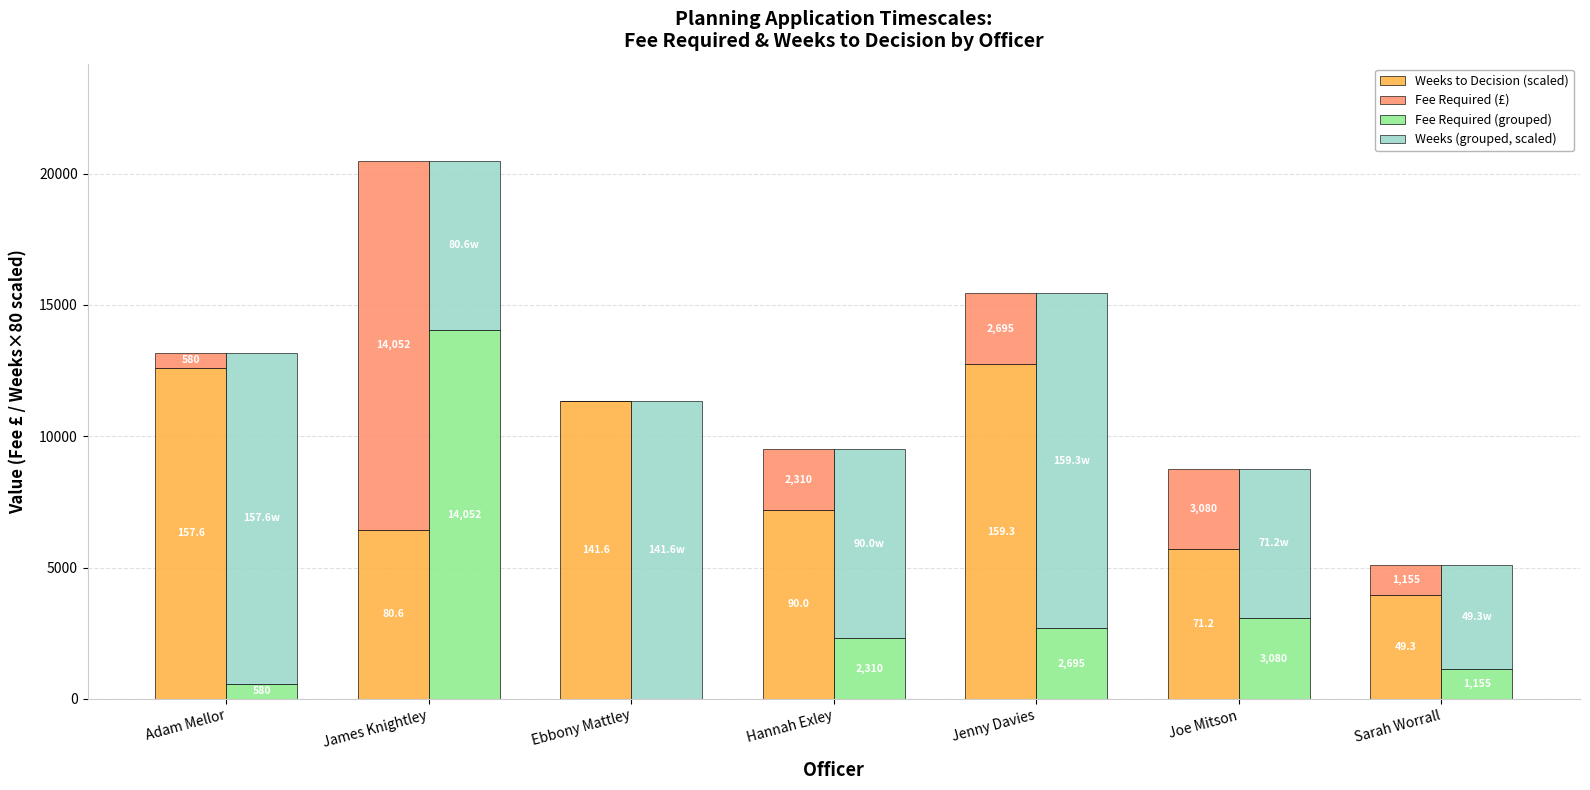

What is the total value across all series at James Knightley?

40995.2